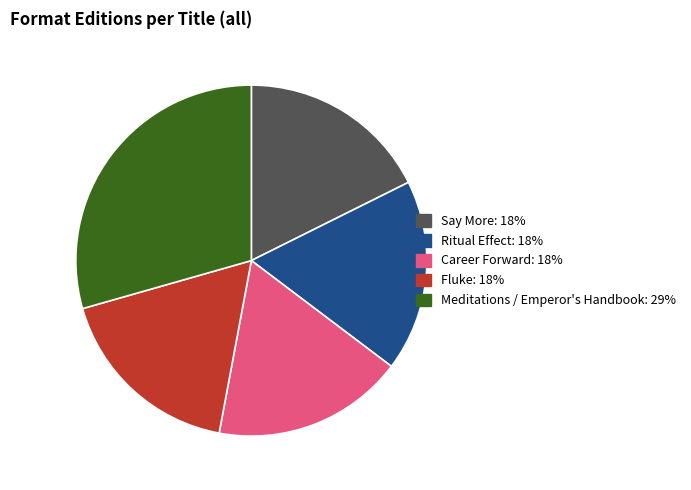

Between Meditations / Emperor's Handbook and Career Forward, which is larger?

Meditations / Emperor's Handbook